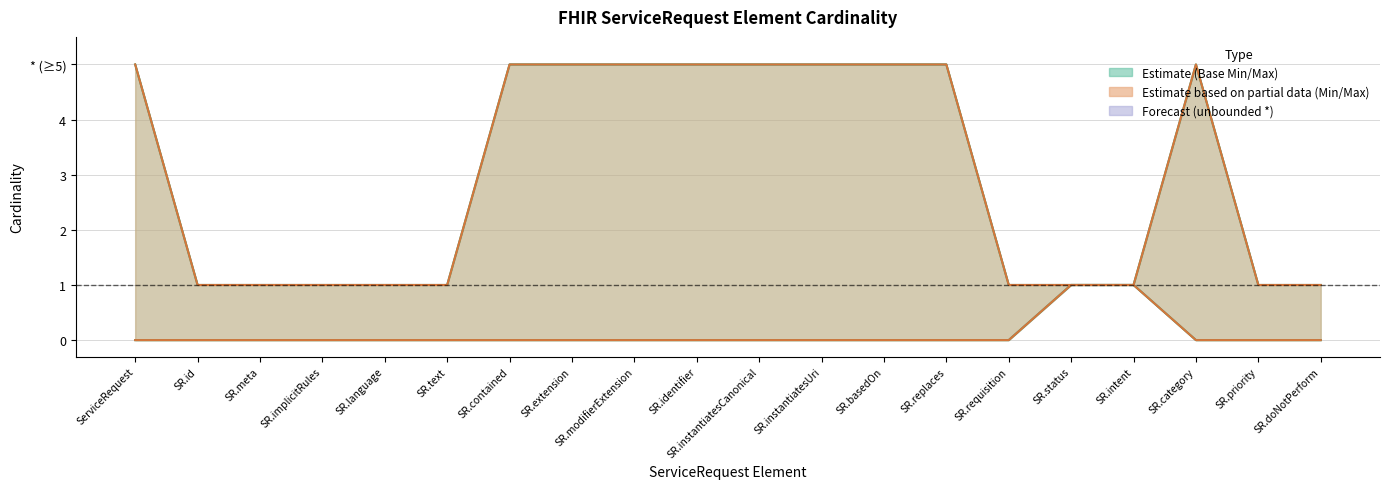

List the labels in order of Base Max_numeric value, smallest first.

SR.id, SR.meta, SR.implicitRules, SR.language, SR.text, SR.requisition, SR.status, SR.intent, SR.priority, SR.doNotPerform, ServiceRequest, SR.contained, SR.extension, SR.modifierExtension, SR.identifier, SR.instantiatesCanonical, SR.instantiatesUri, SR.basedOn, SR.replaces, SR.category